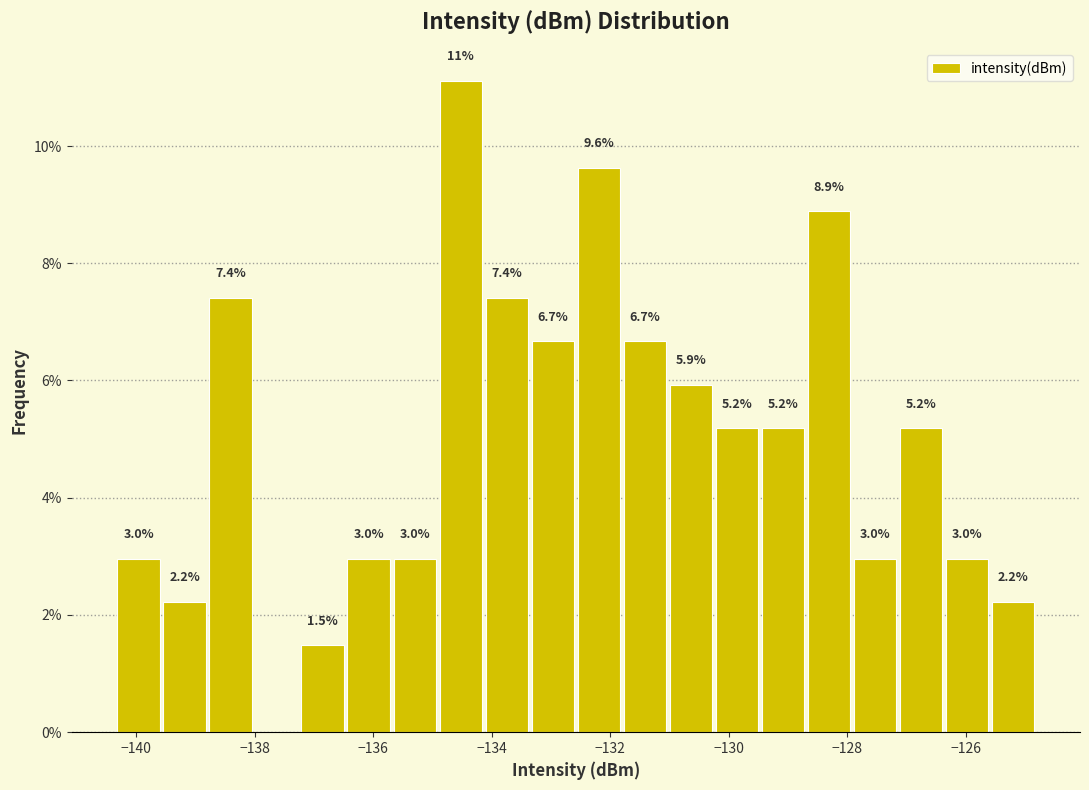

Read against the x-axis, roughly where is the centre of the tallest bar?

-134.6